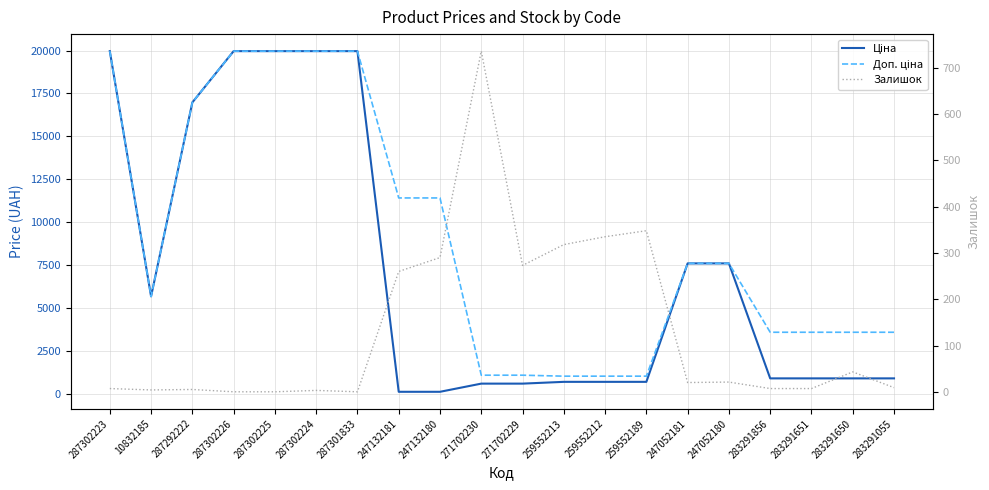

At how many categories does at least one series exceed 14535?

6